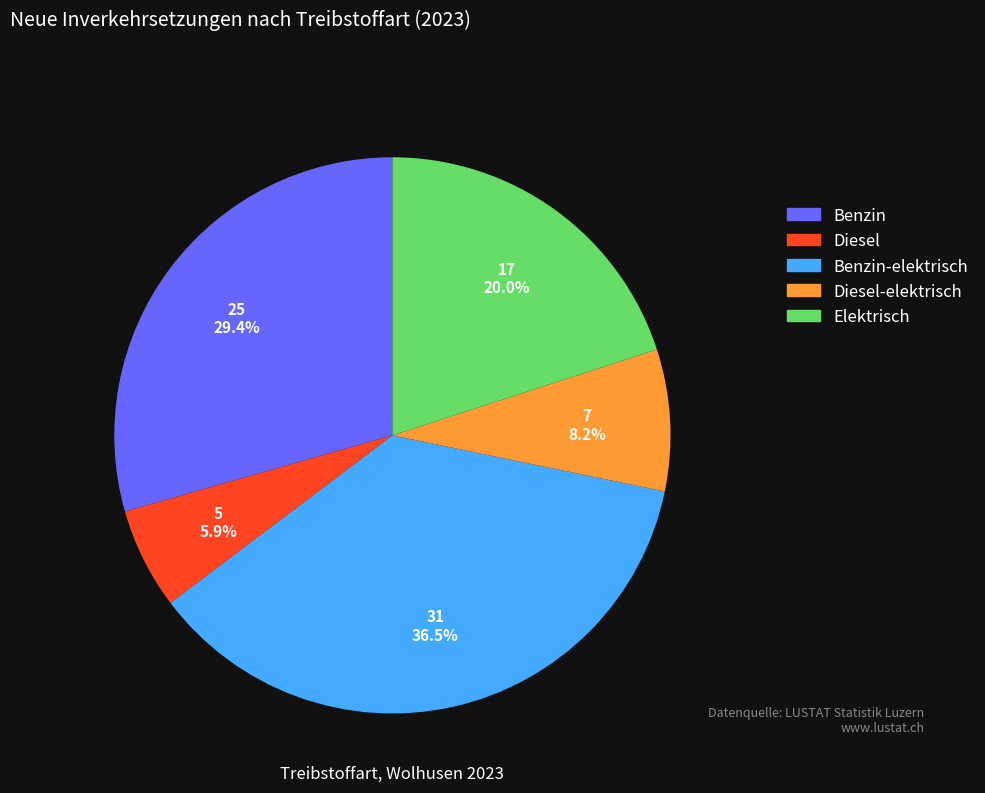

Does Benzin-elektrisch account for over 50% of the chart?

No